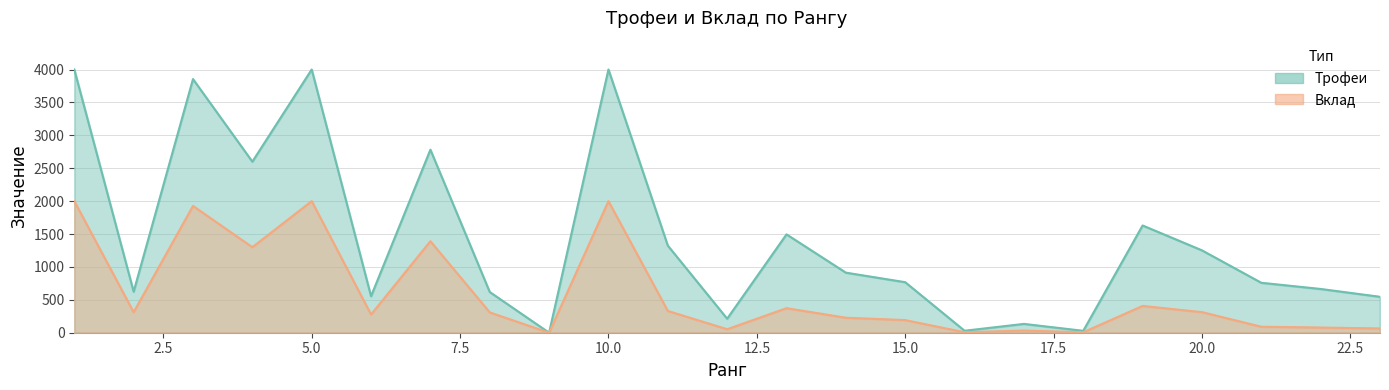

How many distinct data groups are displayed?

2